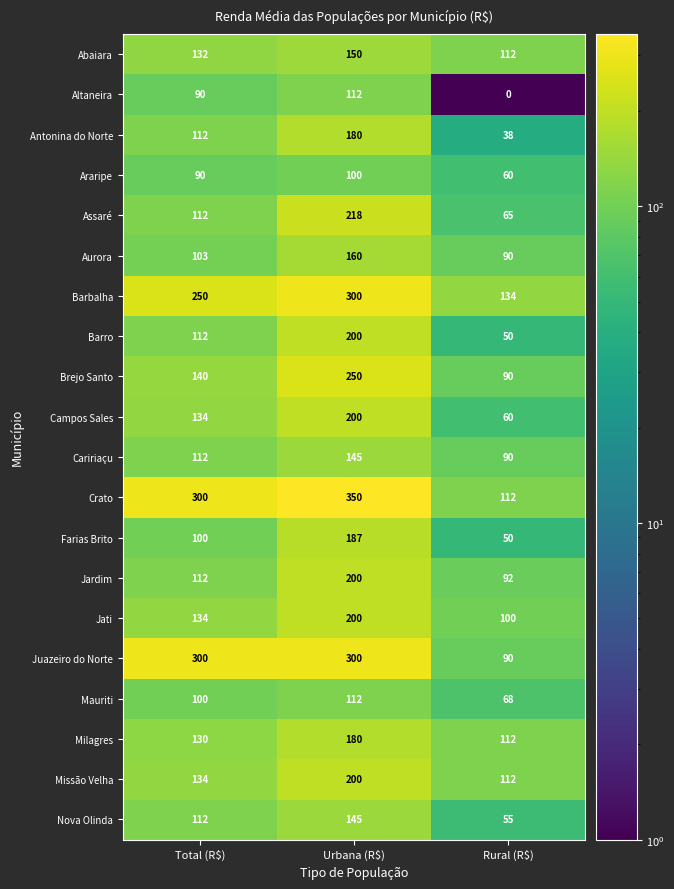

At which category does the chart reach its minimum across all series?

Rural (R$)